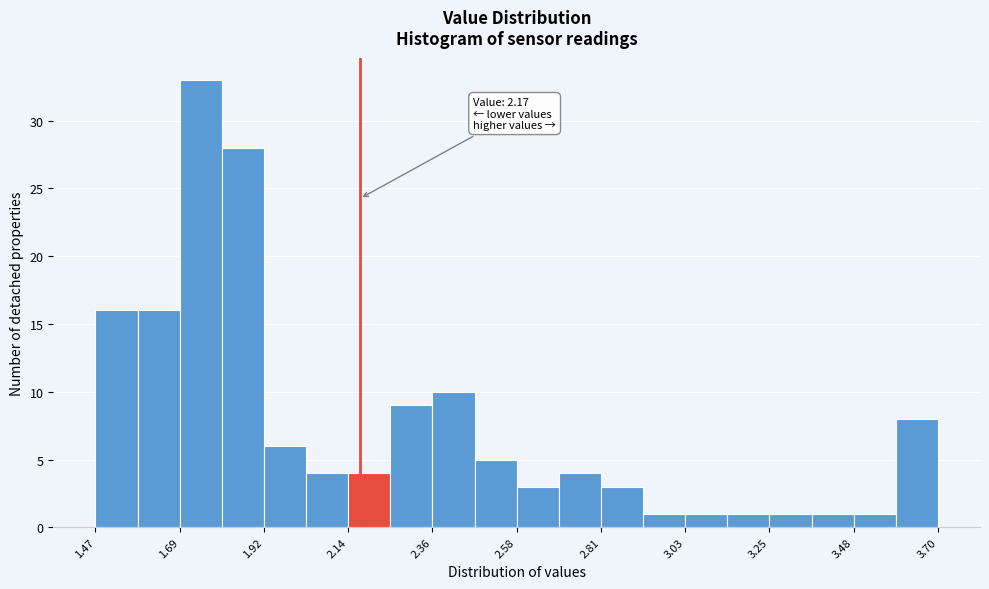

Around what value on the x-axis is the tallest bar? Give the approximate position of its centre, as read against the axis.

1.75